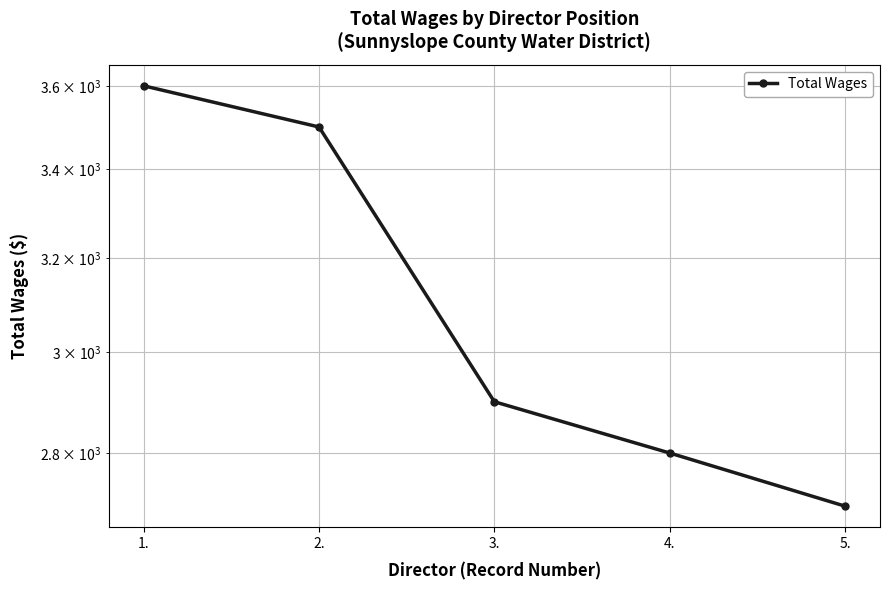

What is the smallest value displayed?

2700